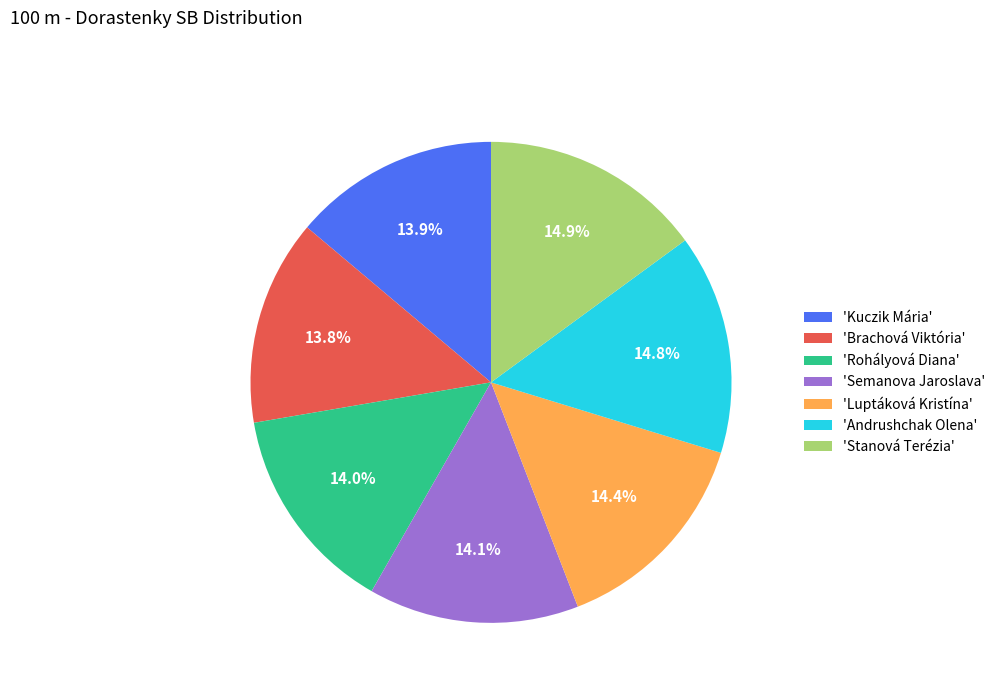

How much of the chart is everything except 'Andrushchak Olena'?

85.2%